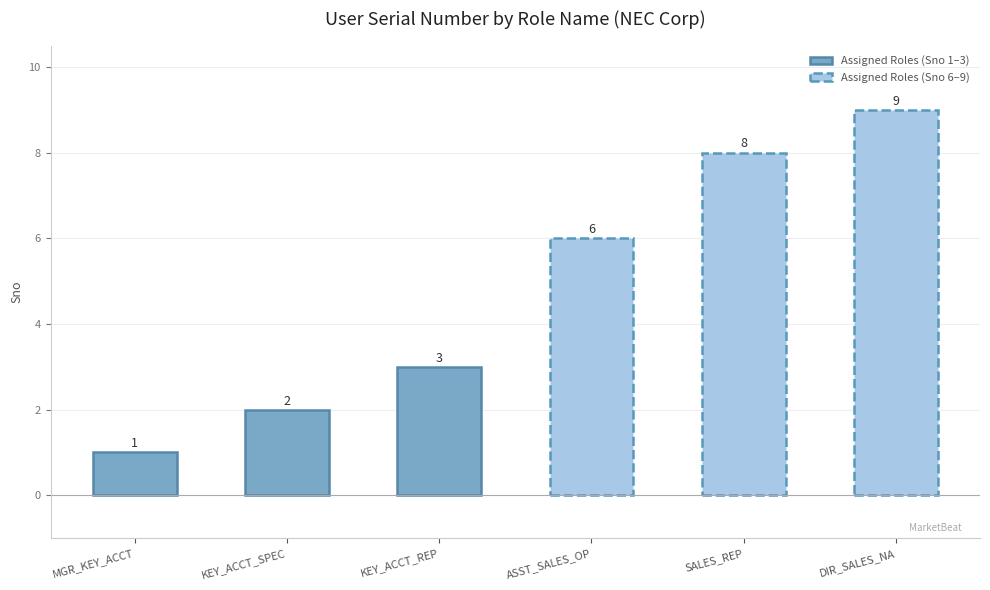

The value at Z:NEC_MGR_KEY_ACCT_CORP is 1. True or false?

False